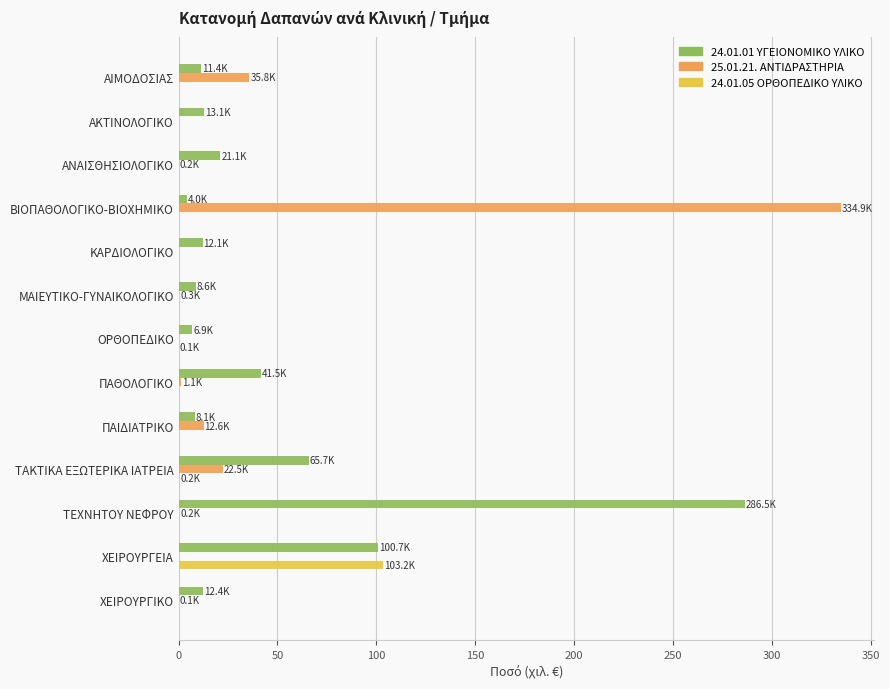

What is the total value across all series at ΑΚΤΙΝΟΛΟΓΙΚΟ?

13.1